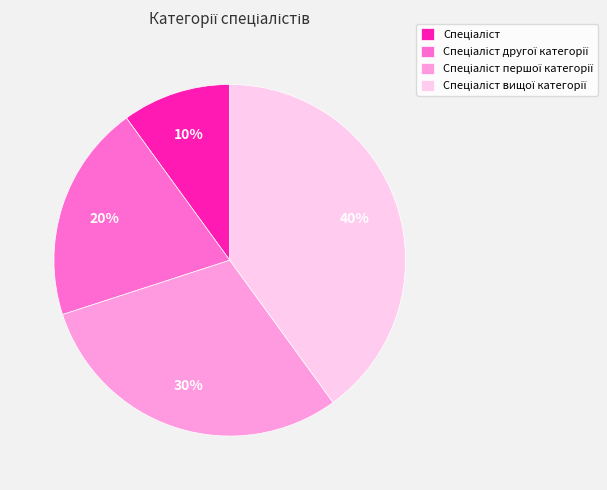

Is there any slice that represents more than half of the pie?

No